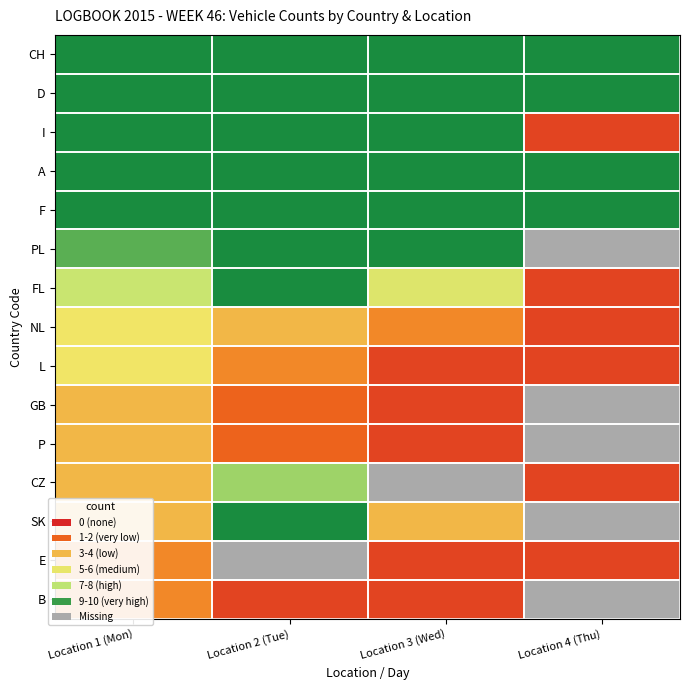

Between Location 2 (Tue) and Location 3 (Wed), which series saw the biggest shift?

SK